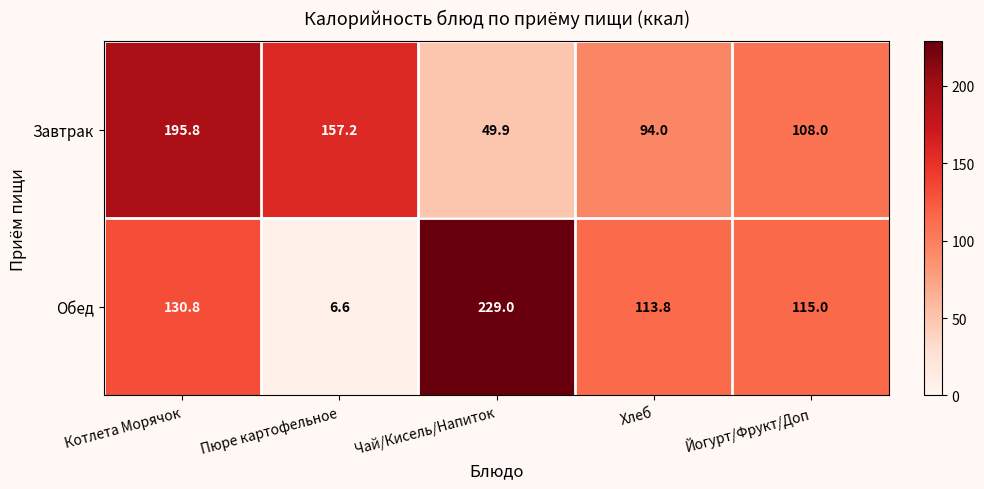

How many distinct data groups are displayed?

2